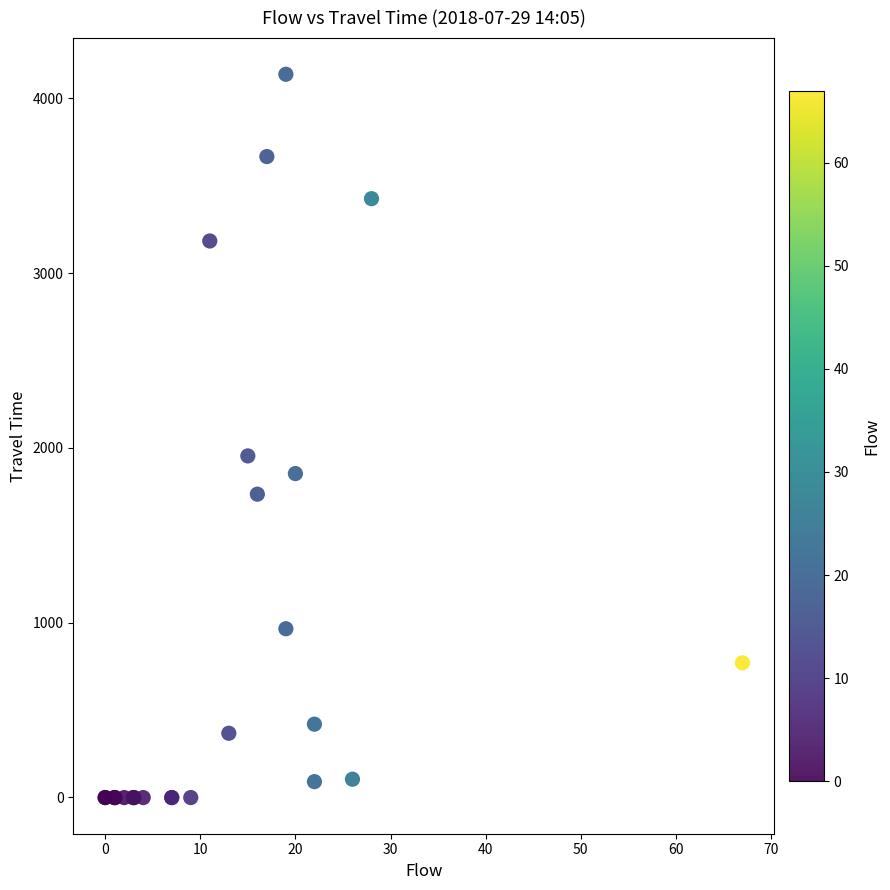

What Y value in the scatter plot is closest to 2068?

1954